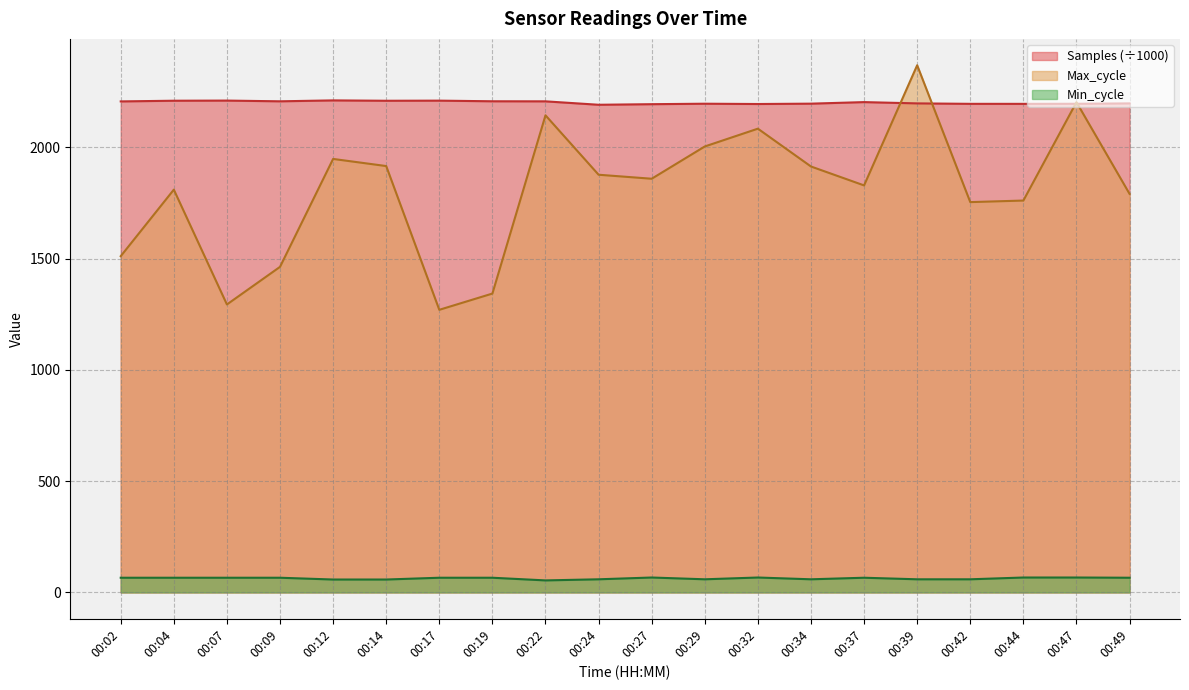

What is the difference between the Min_cycle values at 00:29 and 00:49?

7.0